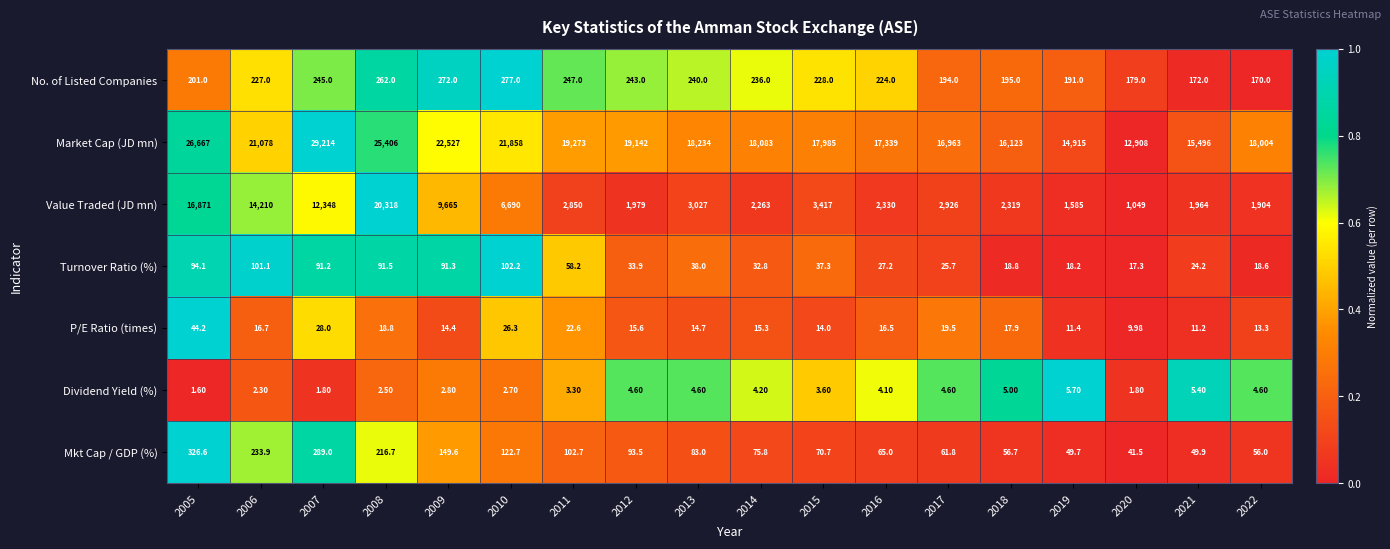

How many data points does each series have?

18